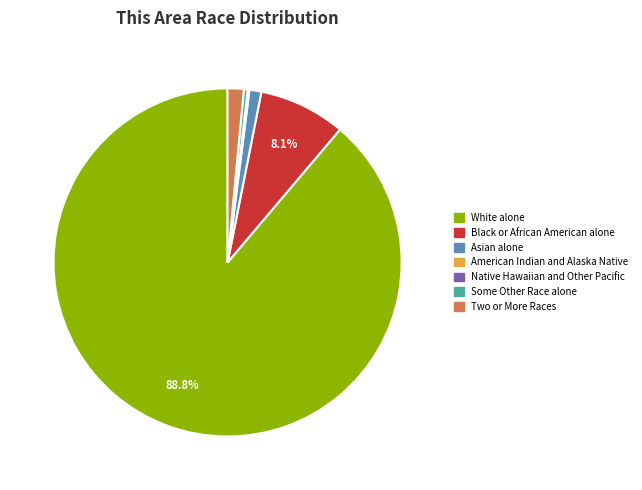

What is the ratio of the value at Black or African American alone to the value at Two or More Races?

5.4